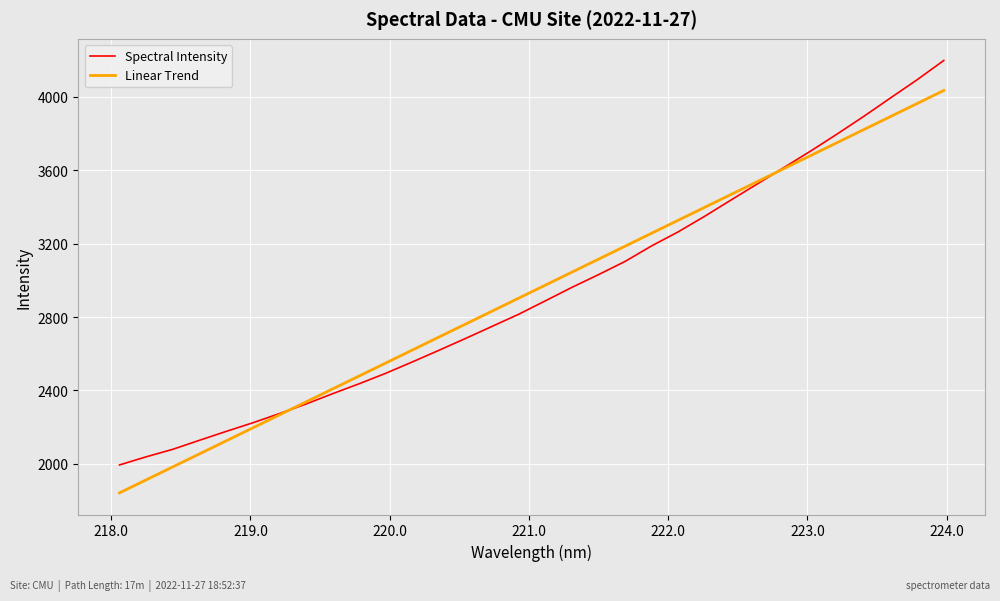

Which series has the largest range (max minus min)?

Spectral Intensity